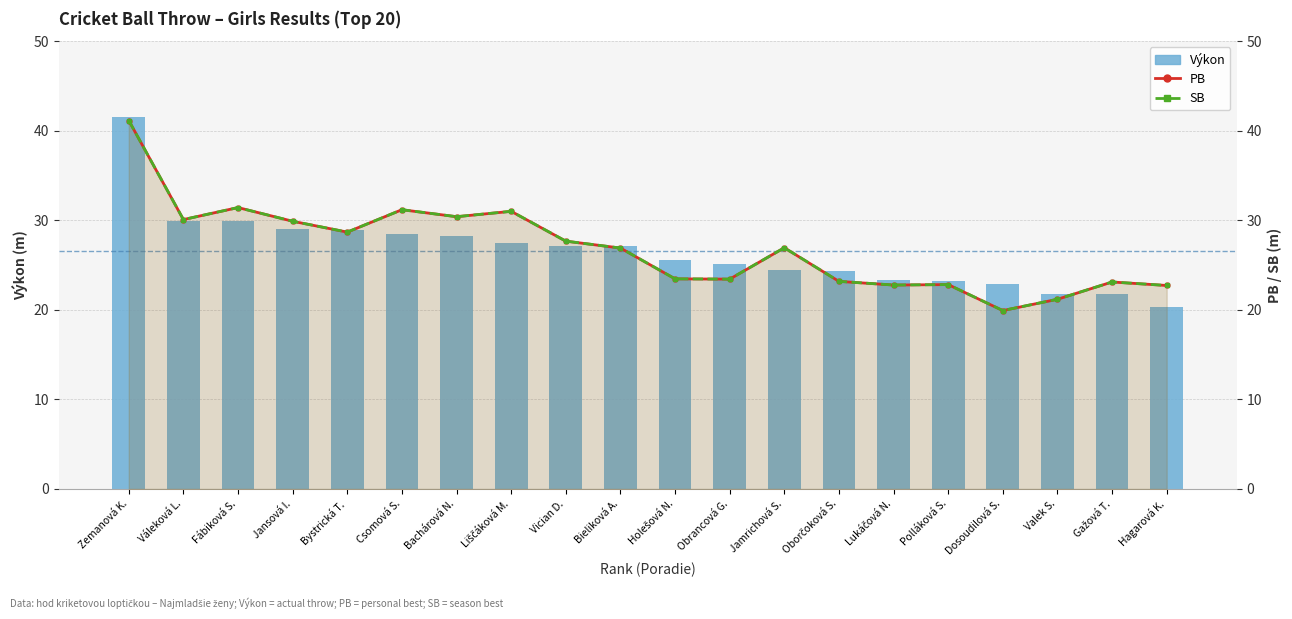

What is the lowest value of the SB series?

19.9